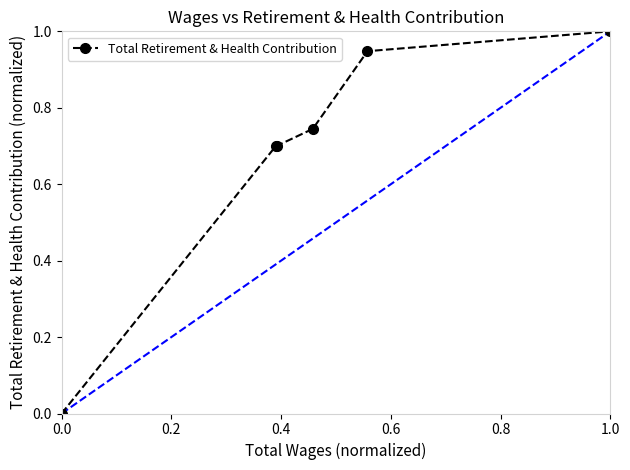

True or false: the data has more than 2 interior local peaks.

False